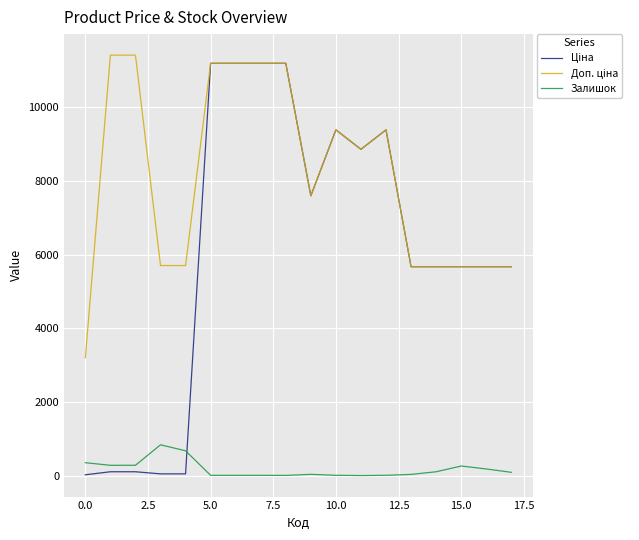

Which series has the largest range (max minus min)?

Ціна